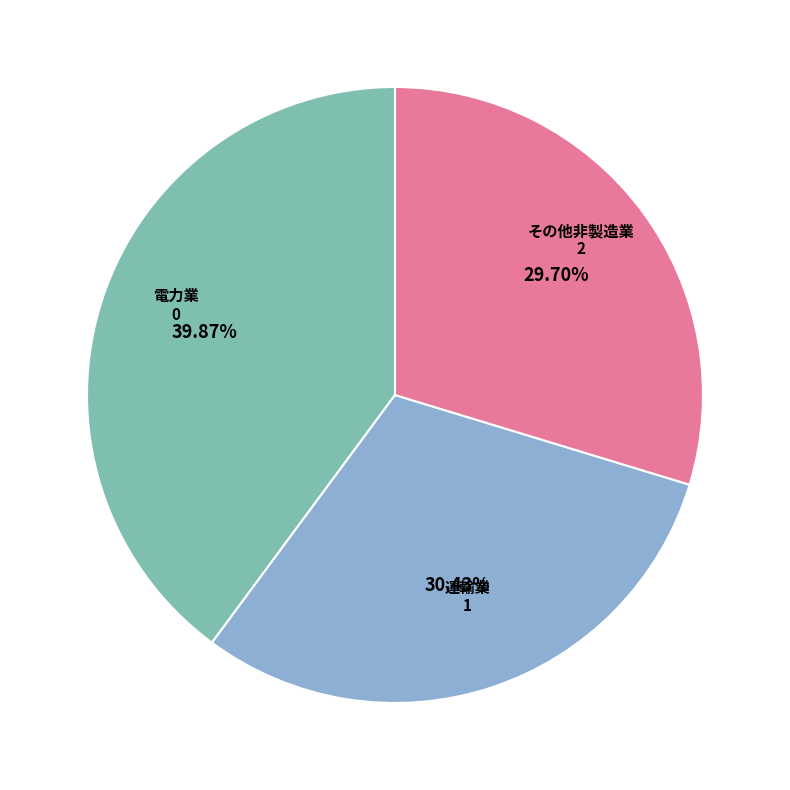

What is the ratio of the value at その他非製造業 to the value at 運輸業?

1.0